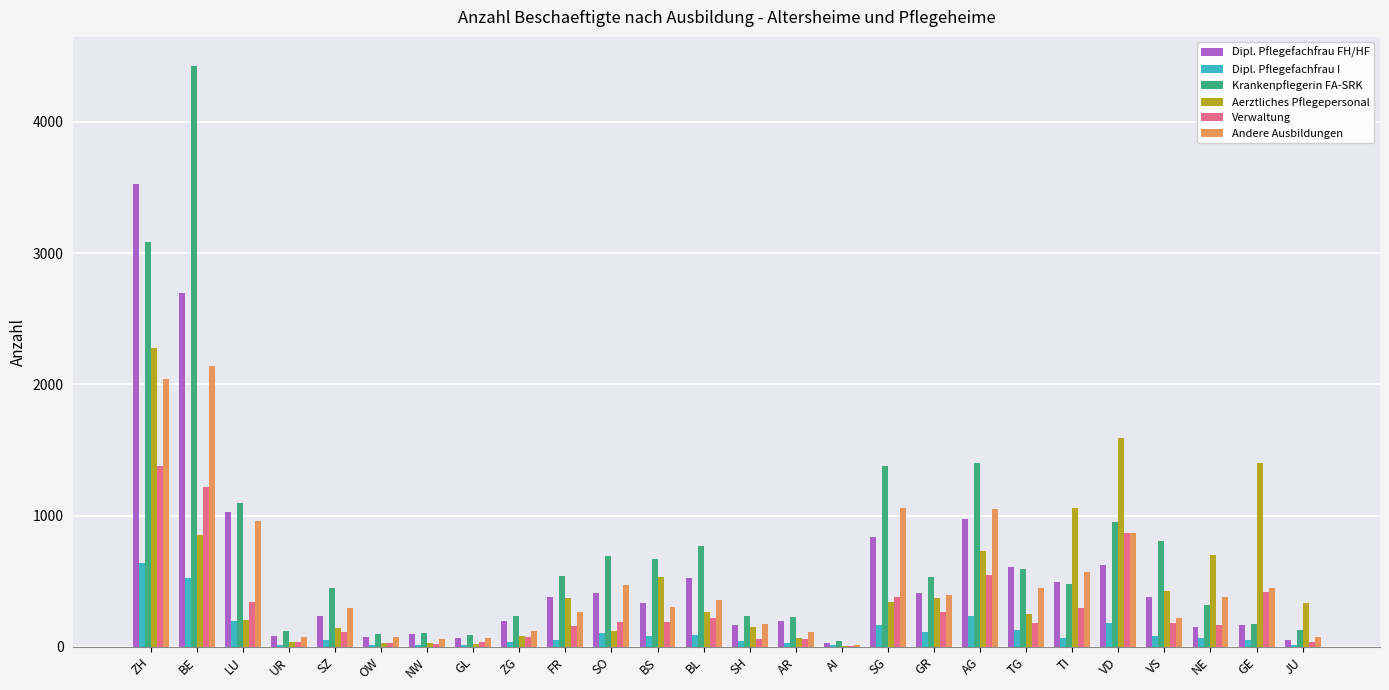

Which series has the largest total across all categories?

Krankenpflegerin FA-SRK